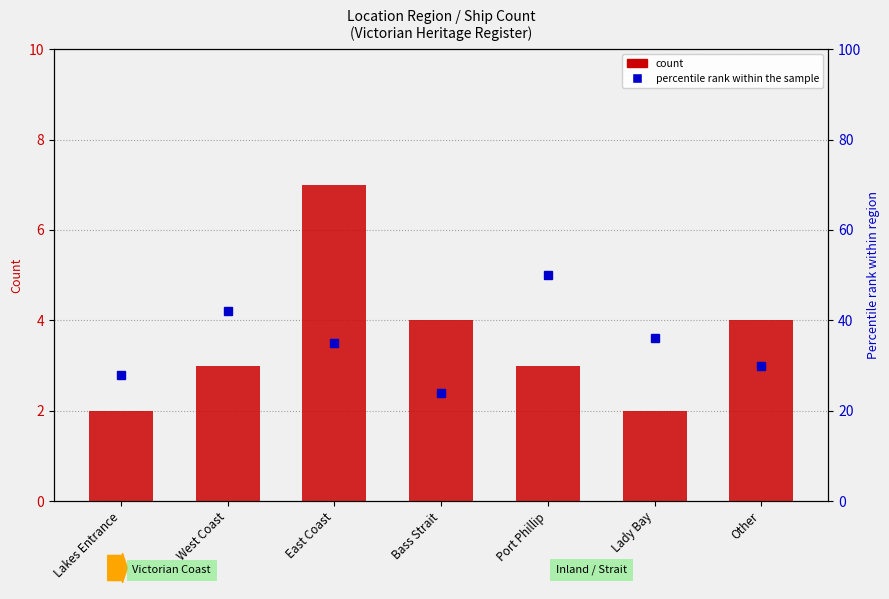

How many distinct data groups are displayed?

2